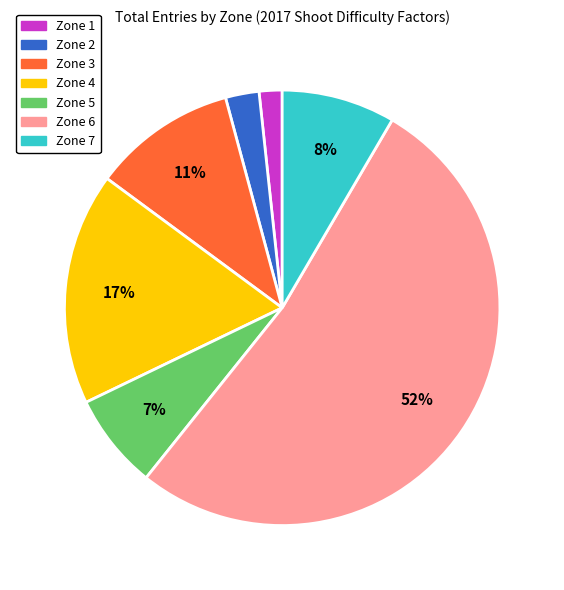

Count the number of slices in the pie.

7